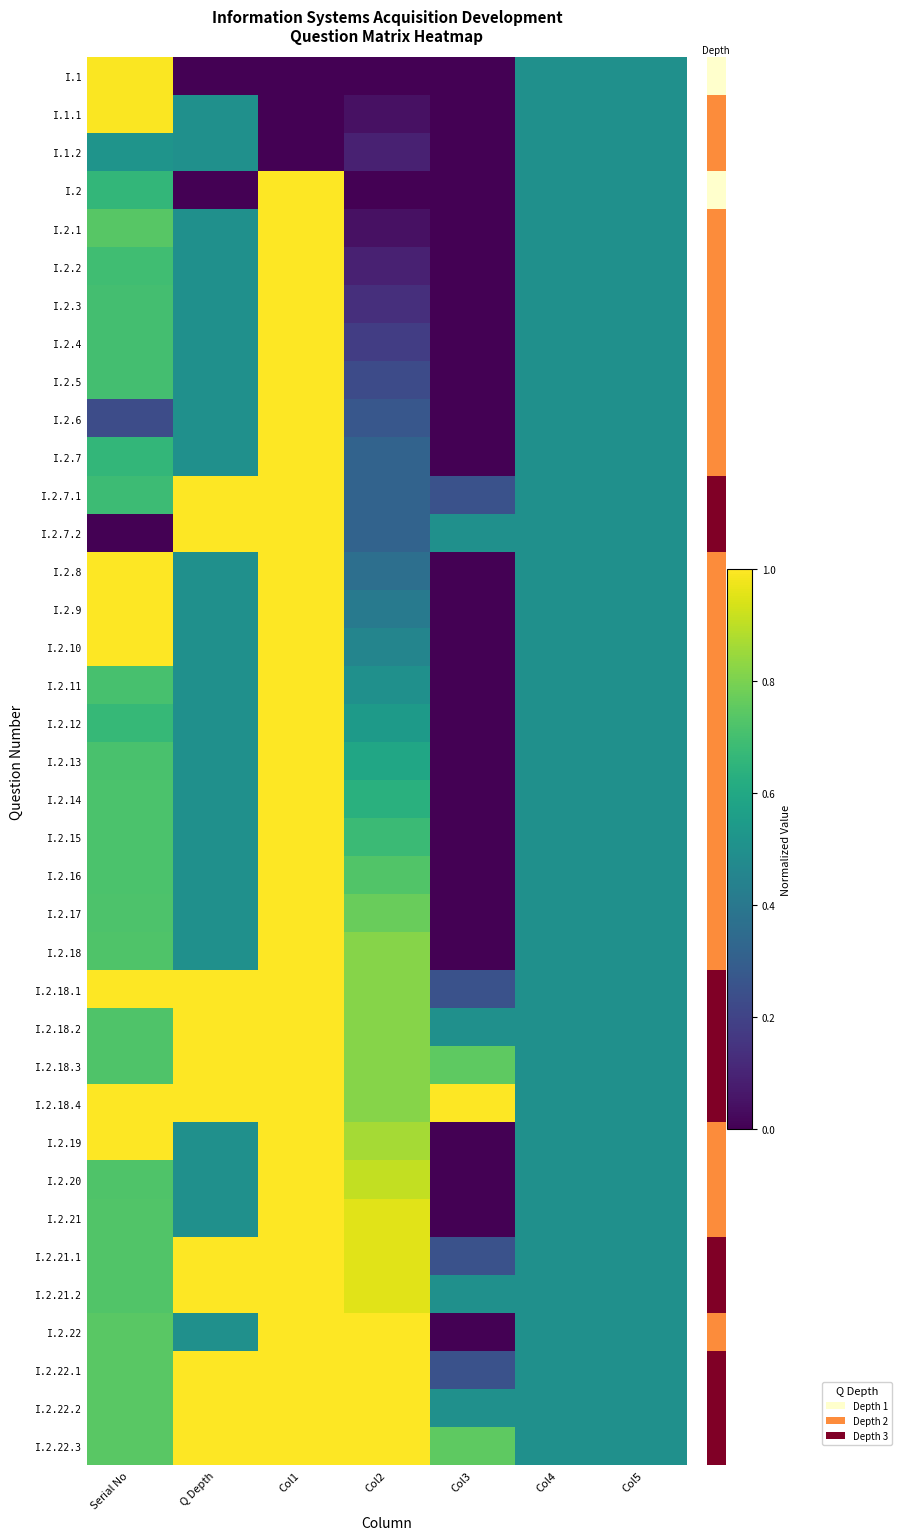

Rank the series by their maximum value, from highest to lowest.

I.2, I.2.1, I.2.2, I.2.3, I.2.4, I.2.5, I.2.6, I.2.7, I.2.7.1, I.2.7.2, I.2.8, I.2.9, I.2.10, I.2.11, I.2.12, I.2.13, I.2.14, I.2.15, I.2.16, I.2.17, I.2.18, I.2.18.1, I.2.18.2, I.2.18.3, I.2.18.4, I.2.19, I.2.20, I.2.21, I.2.21.1, I.2.21.2, I.2.22, I.2.22.1, I.2.22.2, I.2.22.3, I.1.1, I.1, I.1.2